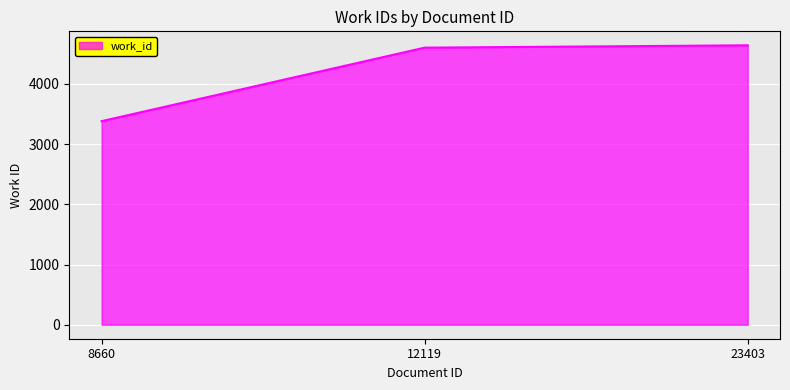

What is the average value?

4208